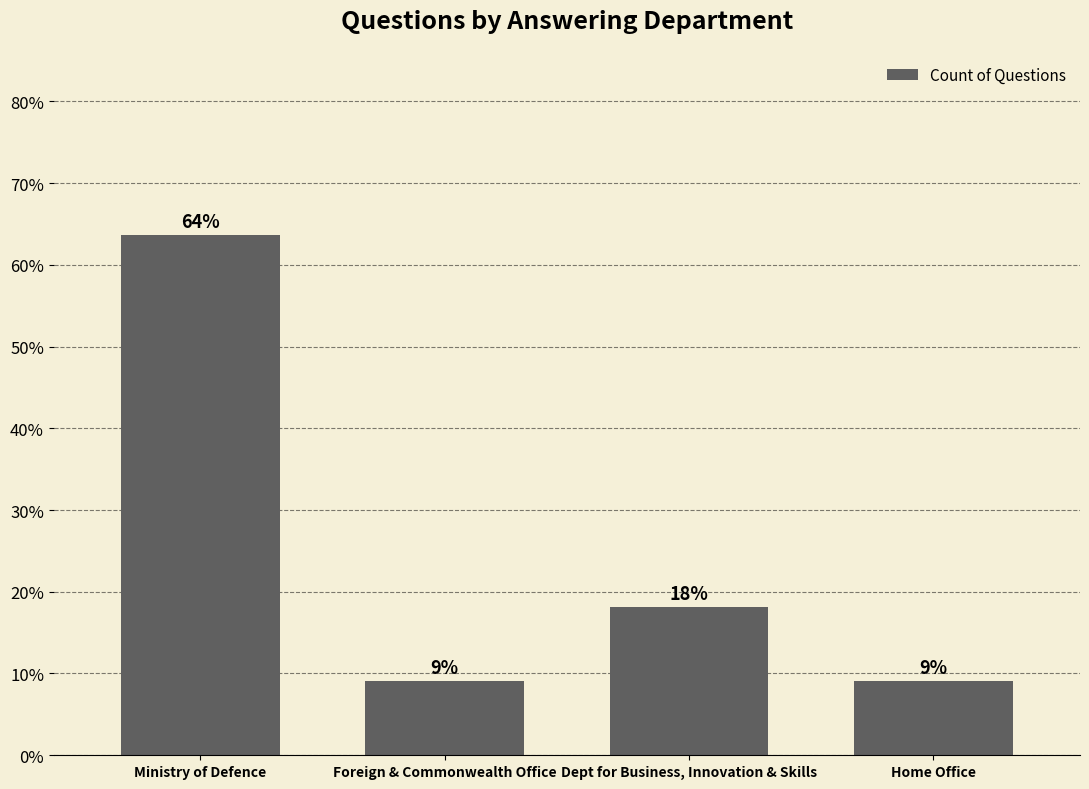

Are the bars horizontal?

No